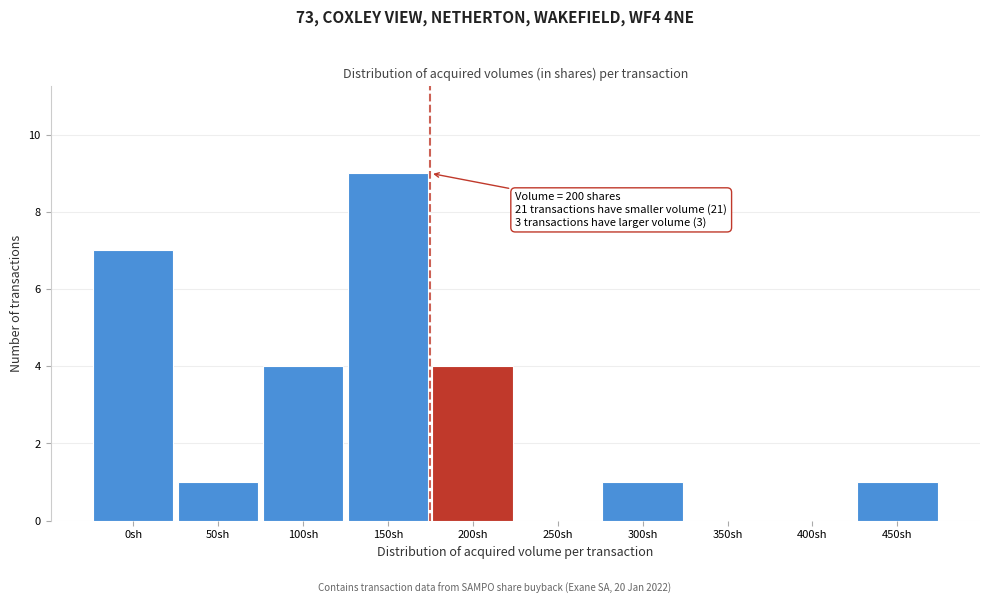

Reading left to right, extract all data points from this chart.

0sh=7	50sh=1	100sh=4	150sh=9	200sh=4	250sh=0	300sh=1	350sh=0	400sh=0	450sh=1